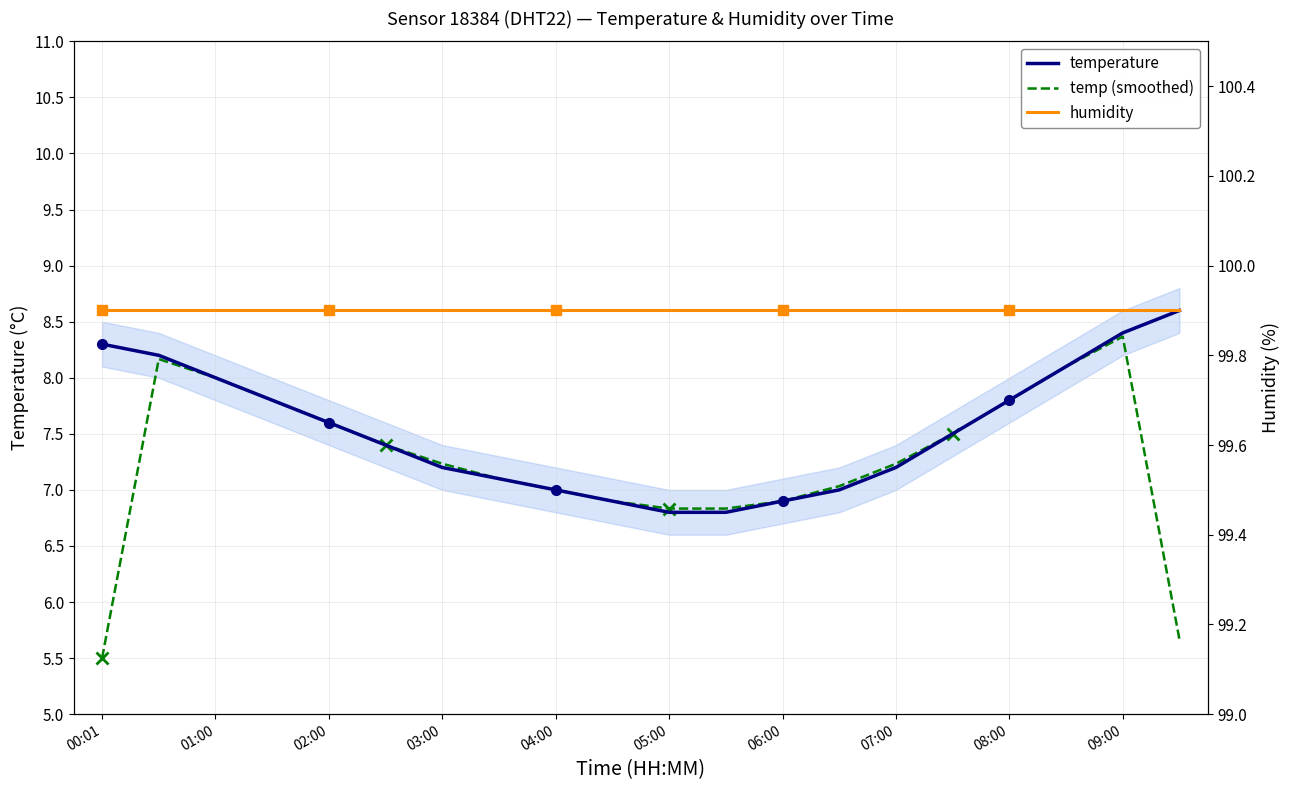

Which series has the largest range (max minus min)?

temp (smoothed)